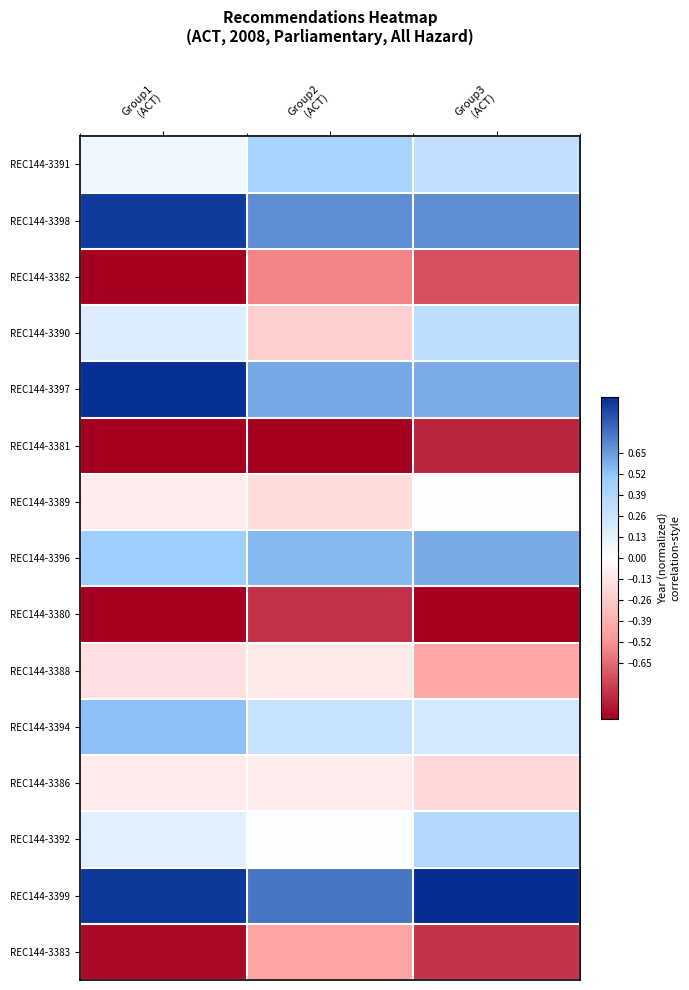

What is the total value across all series at Group3
(ACT)?

0.1